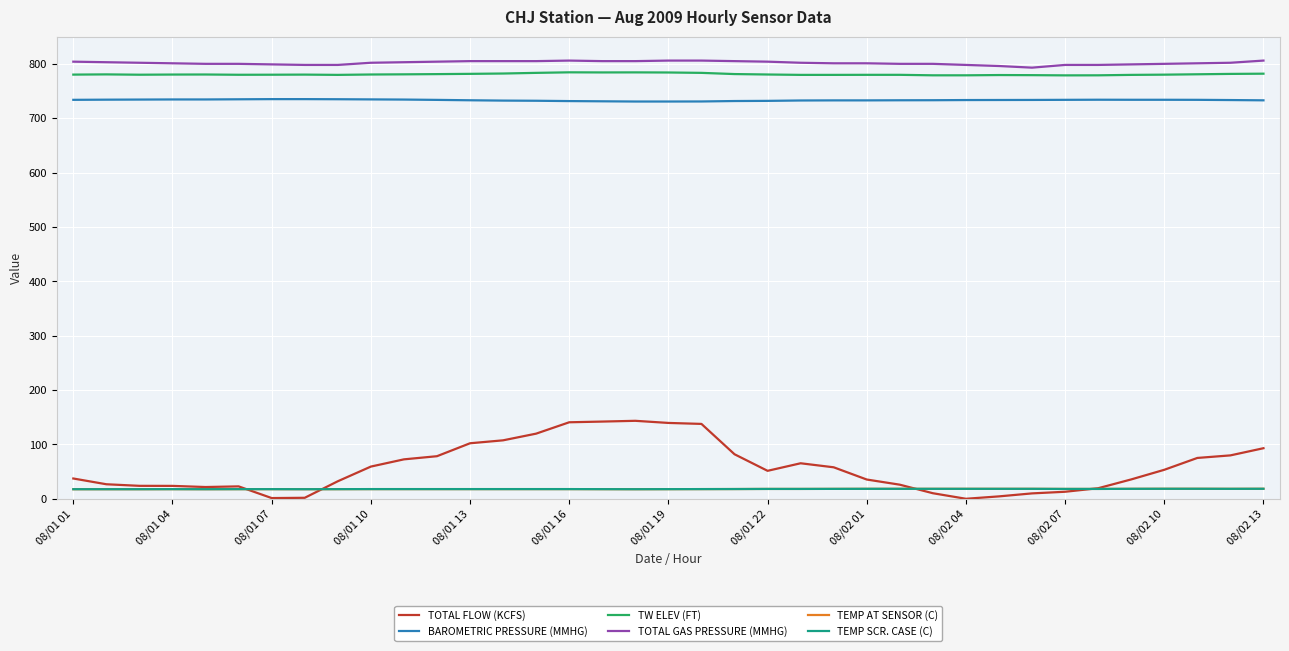

Is this an area chart (filled region under the line)?

No